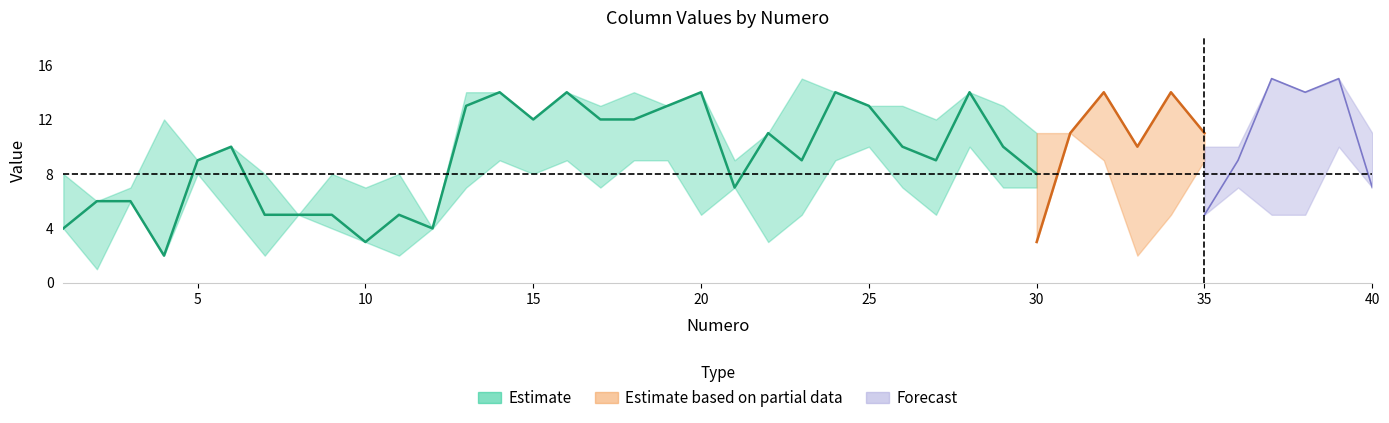

The value of C2 at 7 is 8. True or false?

True